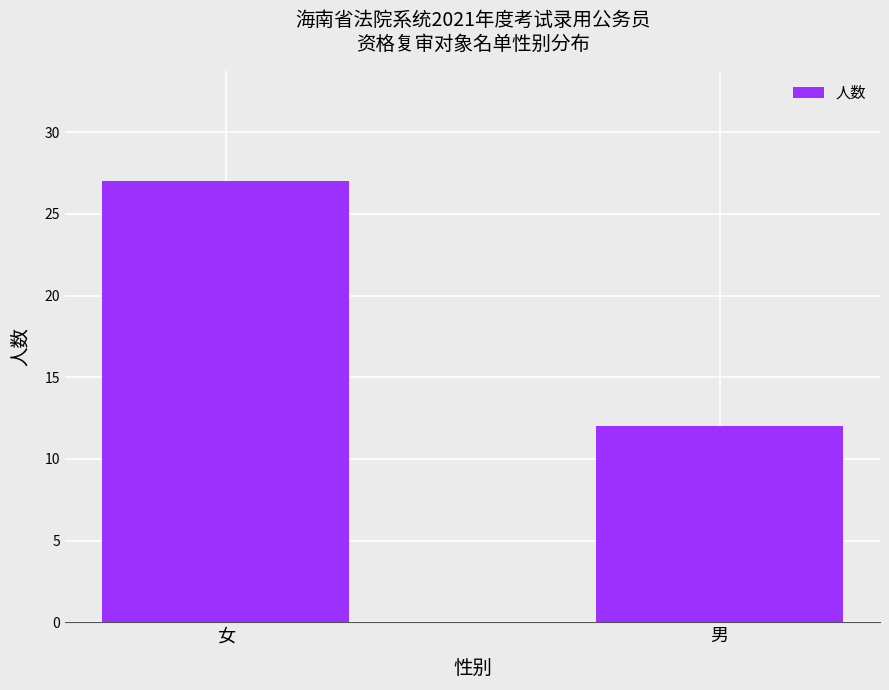

How many values are below 27?

1